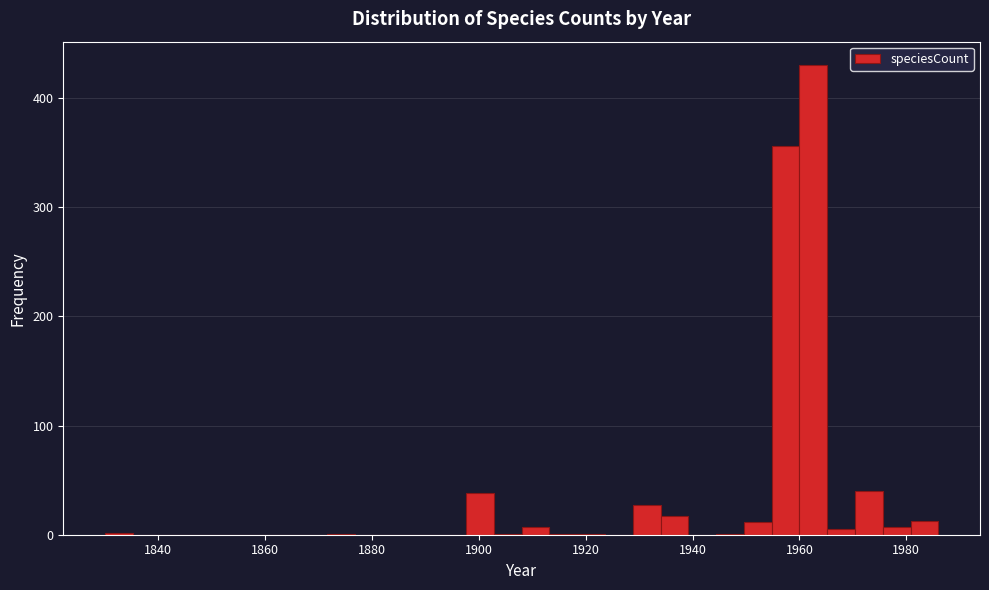

Around what value on the x-axis is the tallest bar? Give the approximate position of its centre, as read against the axis.

1962